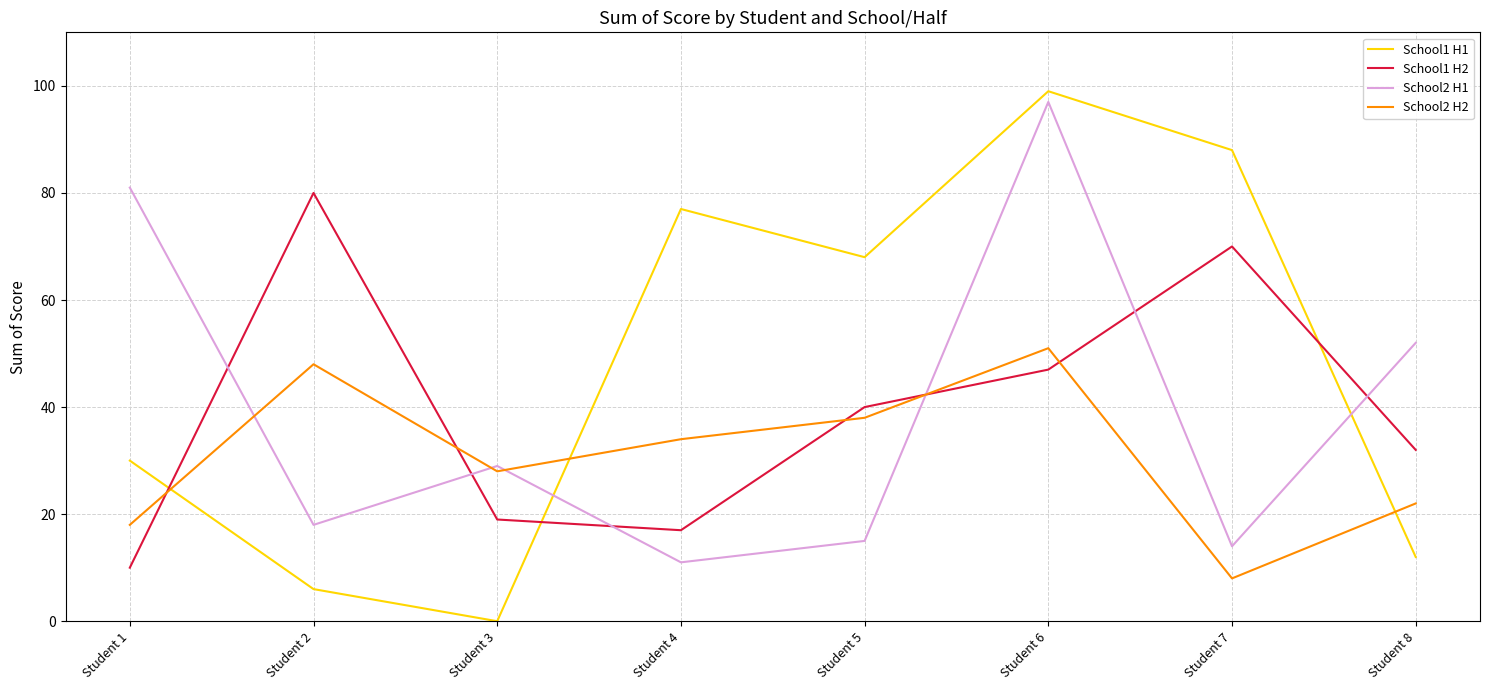

In School2 H2, how many points are higher than both neighbors (excluding endpoints)?

2